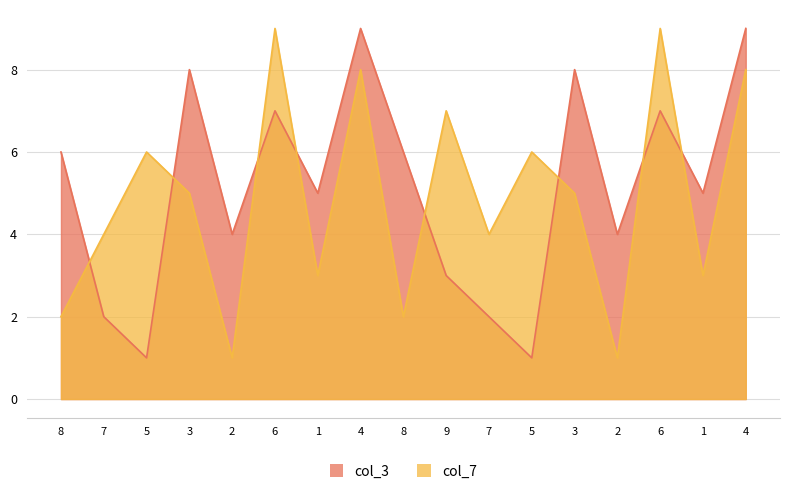

How many lines are shown in the chart?

2